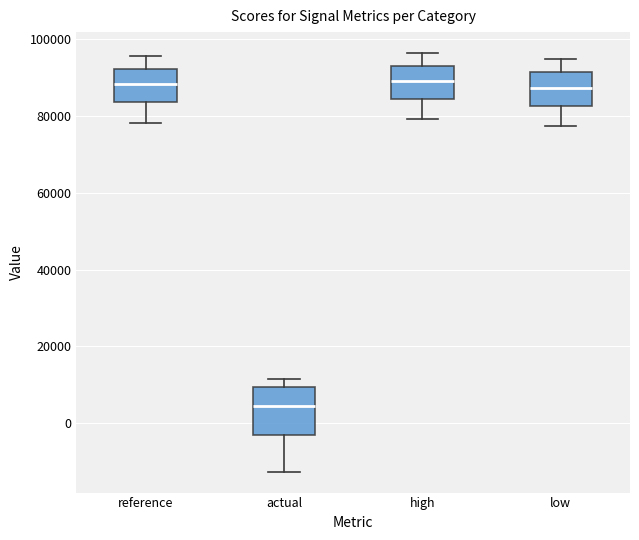

Which box is the tallest, from its lower edge to its upper edge?

actual